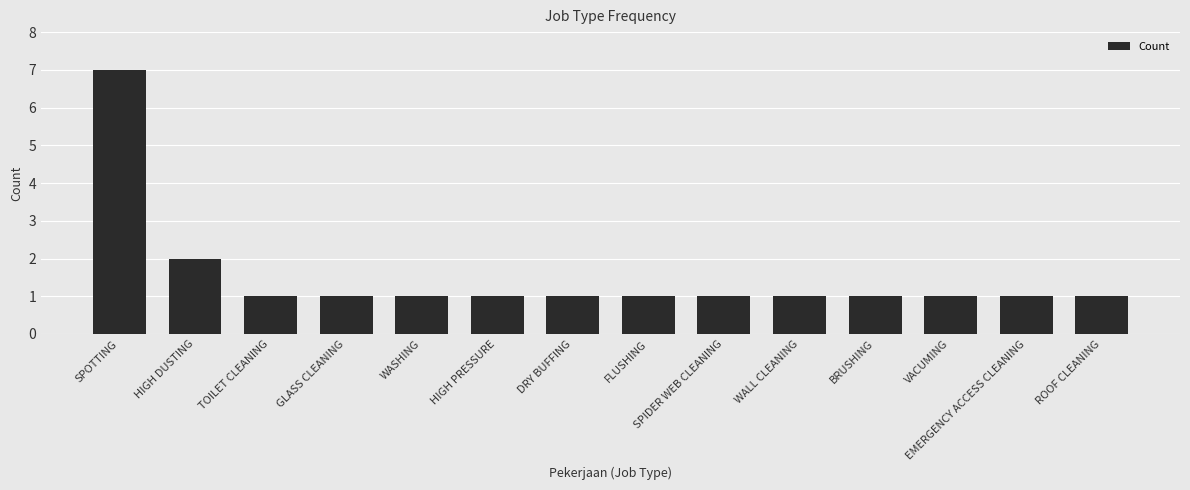

Reading left to right, transcribe all the data shown in this chart.

SPOTTING=7	HIGH DUSTING=2	TOILET CLEANING=1	GLASS CLEANING=1	WASHING=1	HIGH PRESSURE=1	DRY BUFFING=1	FLUSHING=1	SPIDER WEB CLEANING=1	WALL CLEANING=1	BRUSHING=1	VACUMING=1	EMERGENCY ACCESS CLEANING=1	ROOF CLEANING=1